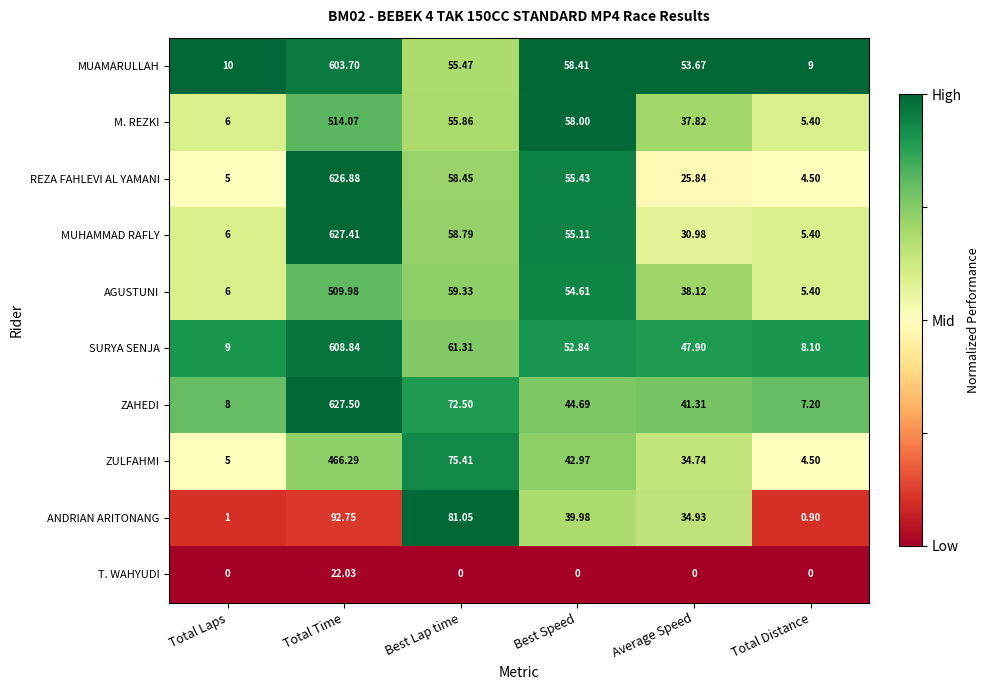

At which category is the sum across all series the highest?

Total Time